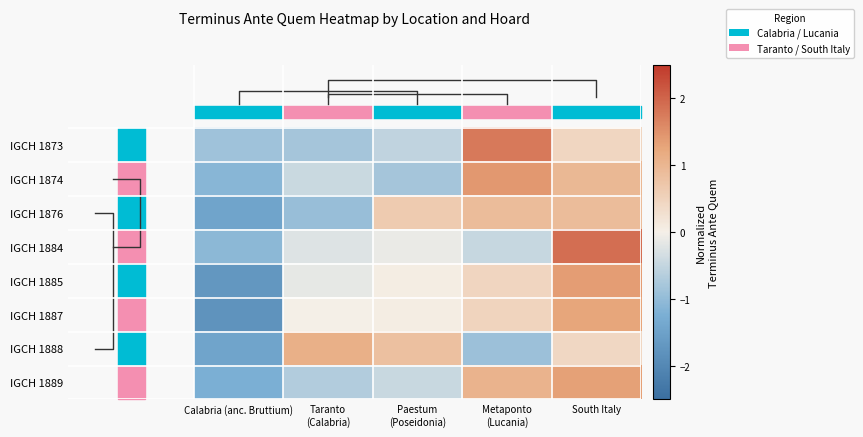

True or false: IGCH 1889 has a value of -0.5 at Paestum (Poseidonia).

True